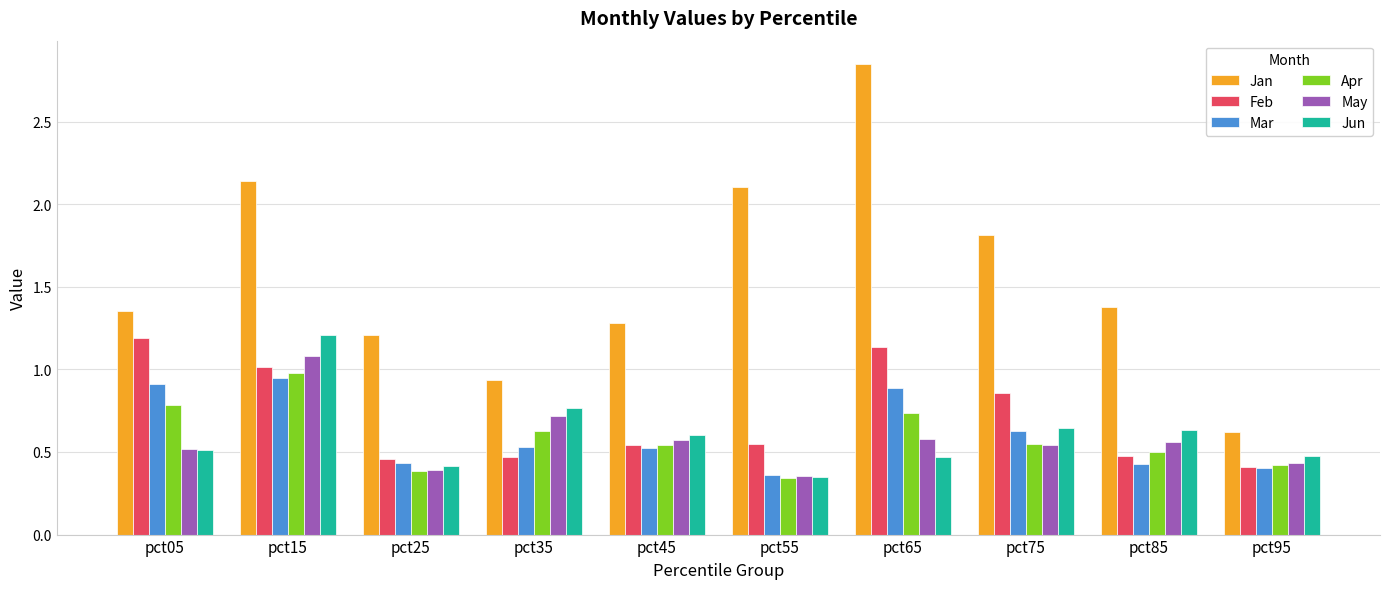

Is the value of Feb at pct05 greater than the value of Jun at pct65?

Yes